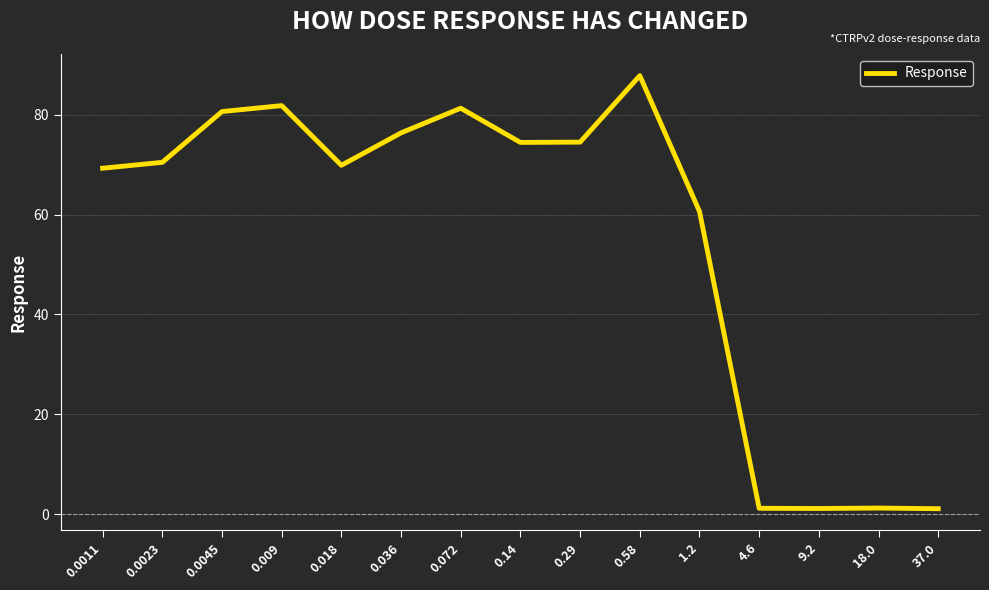

What is the change in value from 1.2 to 18.0?

-59.4